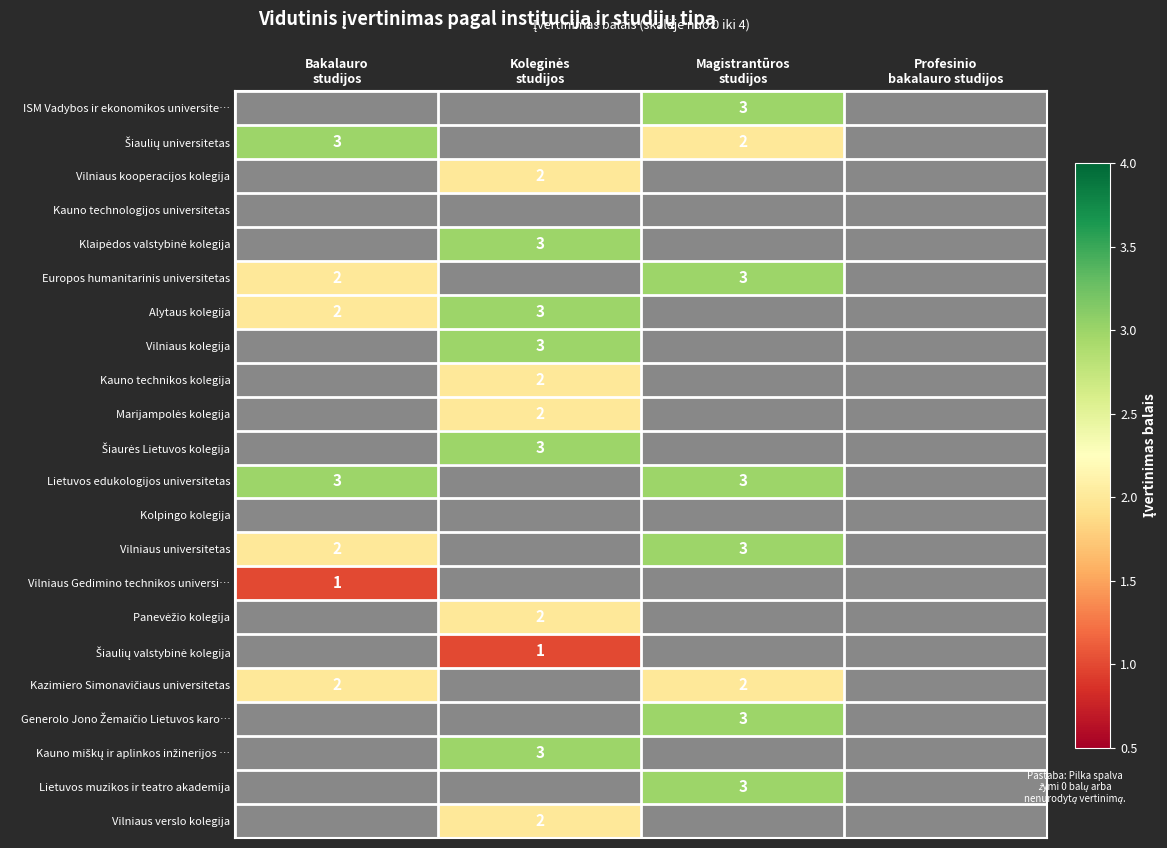

What is the total value across all series at Koleginės
studijos?

26